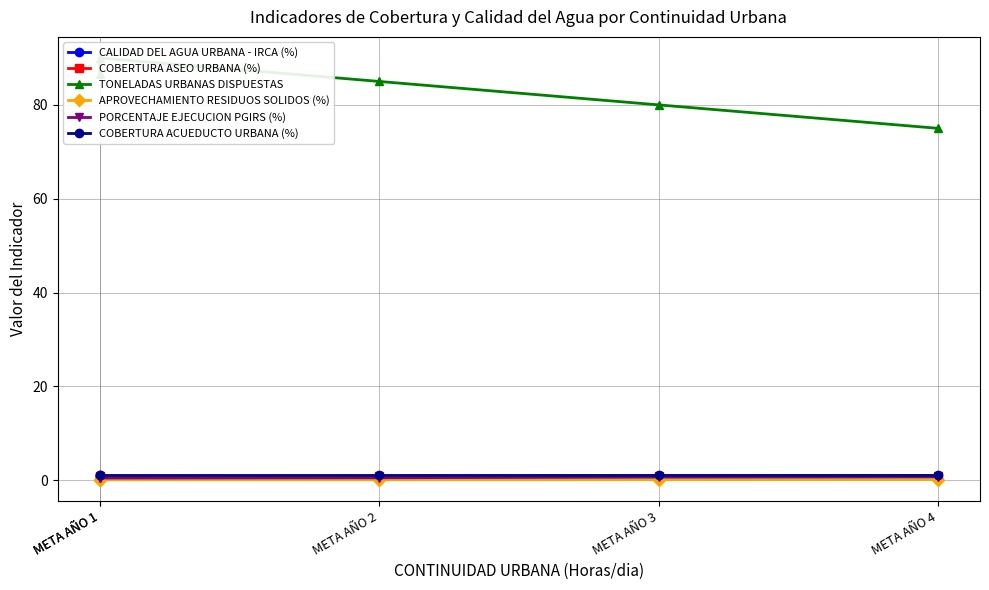

Rank the series at META AÑO 2 from highest to lowest value.

TONELADAS URBANAS DISPUESTAS, COBERTURA ACUEDUCTO URBANA (%), COBERTURA ASEO URBANA (%), CALIDAD DEL AGUA URBANA - IRCA (%), PORCENTAJE EJECUCION PGIRS (%), APROVECHAMIENTO RESIDUOS SOLIDOS (%)